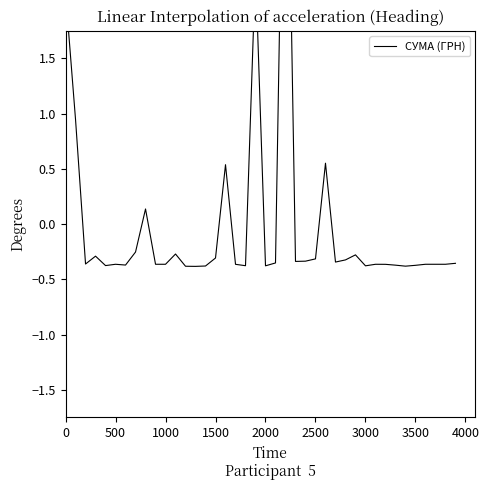

Reading left to right, what are all the values shown in this chart?

2.1	0.9	-0.4	-0.3	-0.4	-0.4	-0.4	-0.3	0.1	-0.4	-0.4	-0.3	-0.4	-0.4	-0.4	-0.3	0.5	-0.4	-0.4	2.3	-0.4	-0.4	5.0	-0.3	-0.3	-0.3	0.6	-0.3	-0.3	-0.3	-0.4	-0.4	-0.4	-0.4	-0.4	-0.4	-0.4	-0.4	-0.4	-0.4